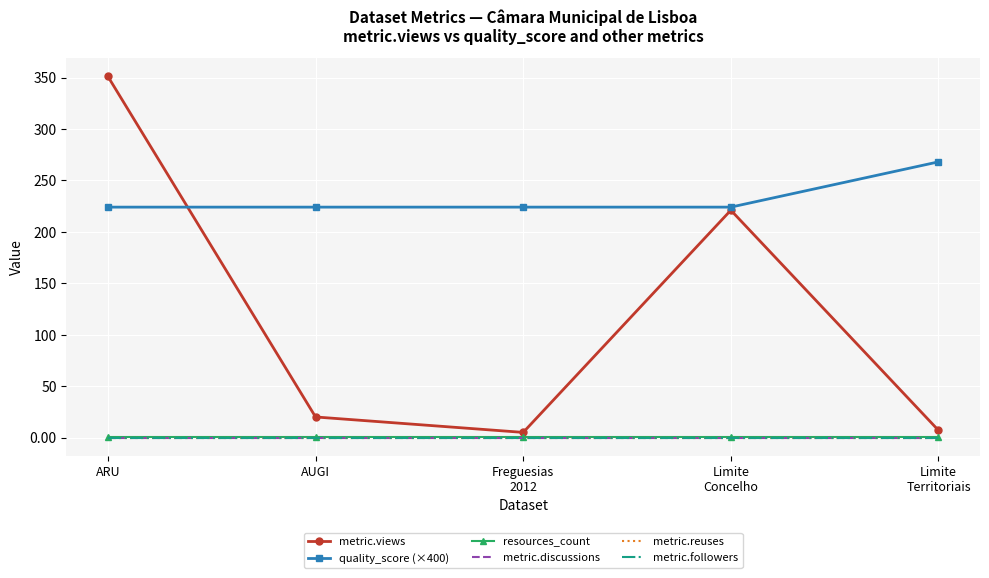

What position from the right is Limite
Territoriais?

1